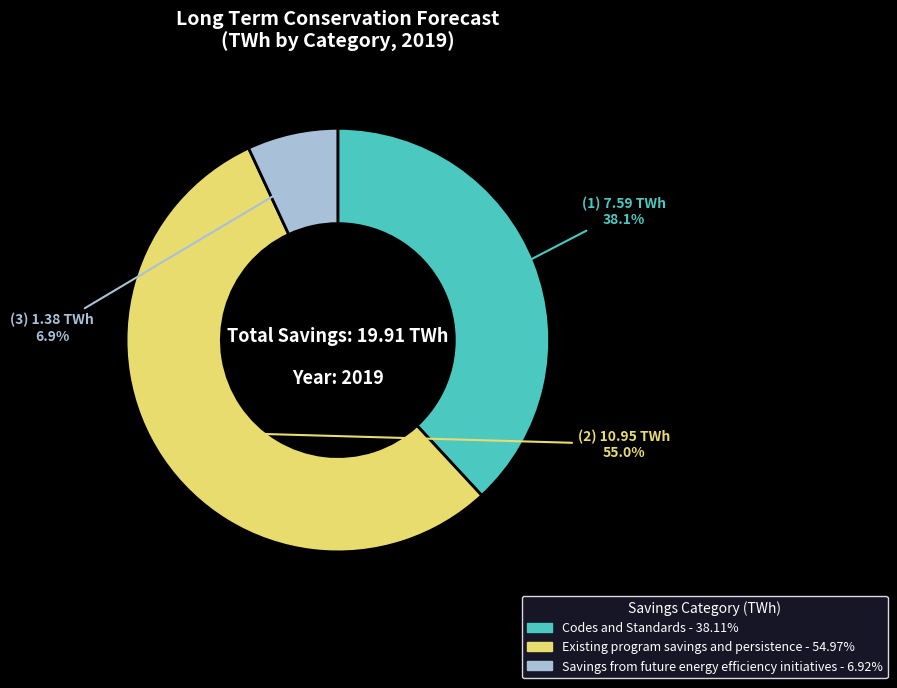

Which slice represents more than half of the pie?

Existing program savings and persistence